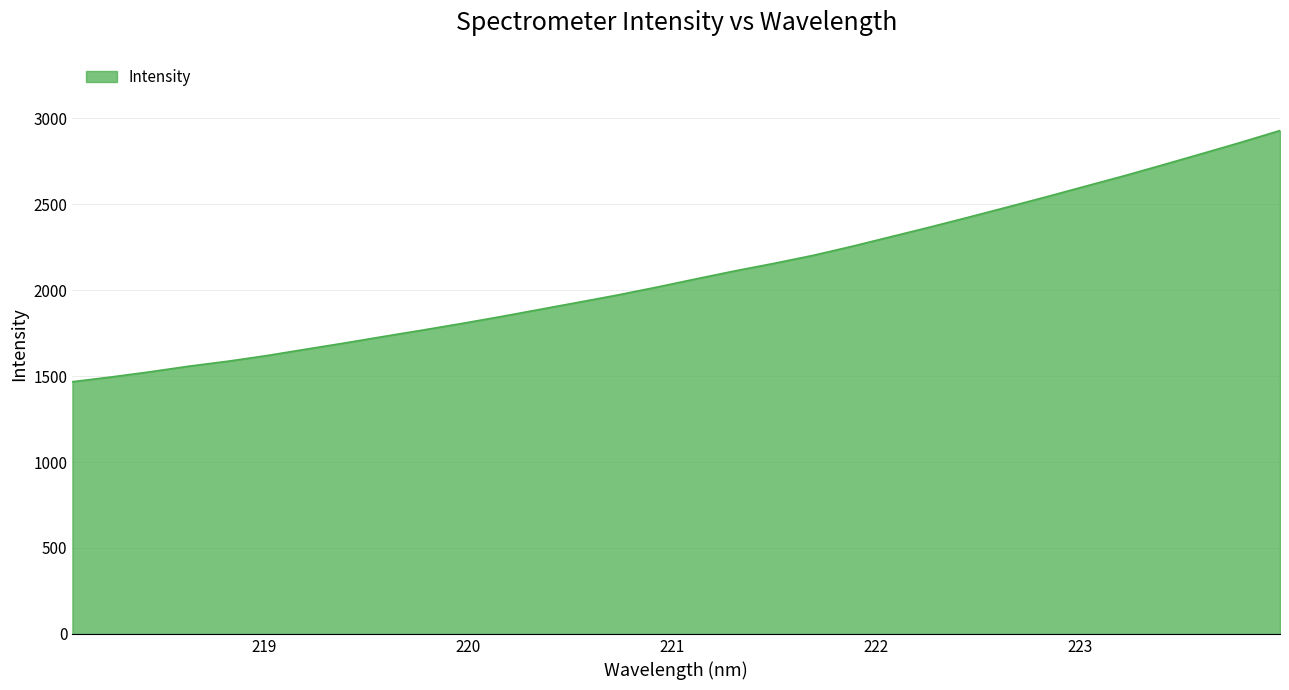

What is the minimum value shown in the chart?

1467.3